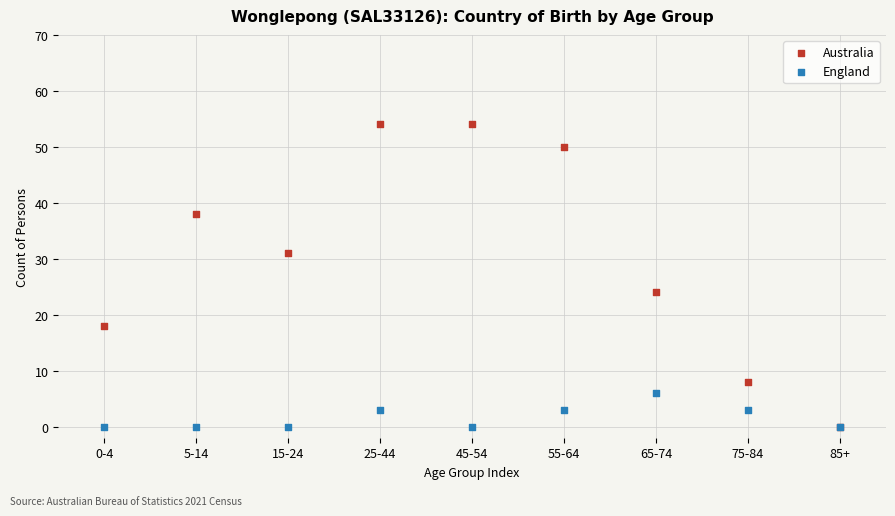

Across all series, what Y value is closest to 27?

24